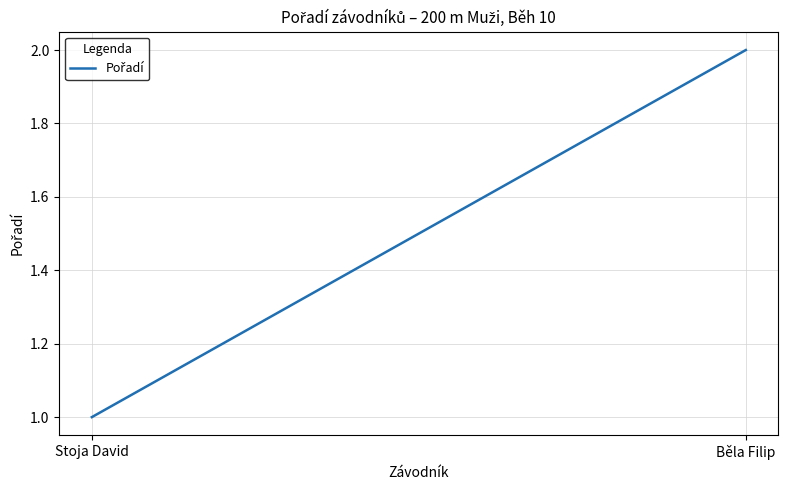

What is the sum of all values?

3